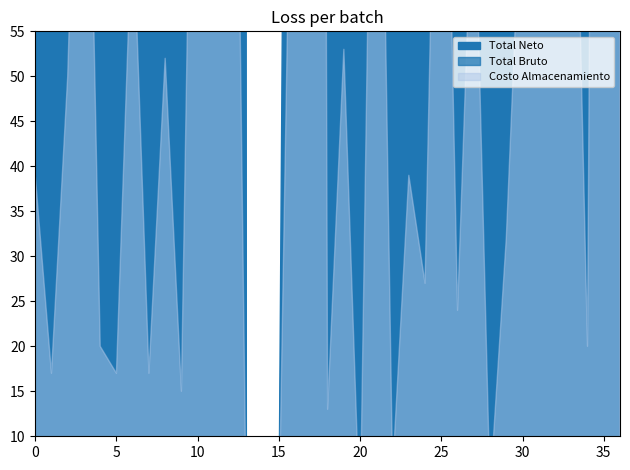

Does the chart display data point markers on the line(s)?

No